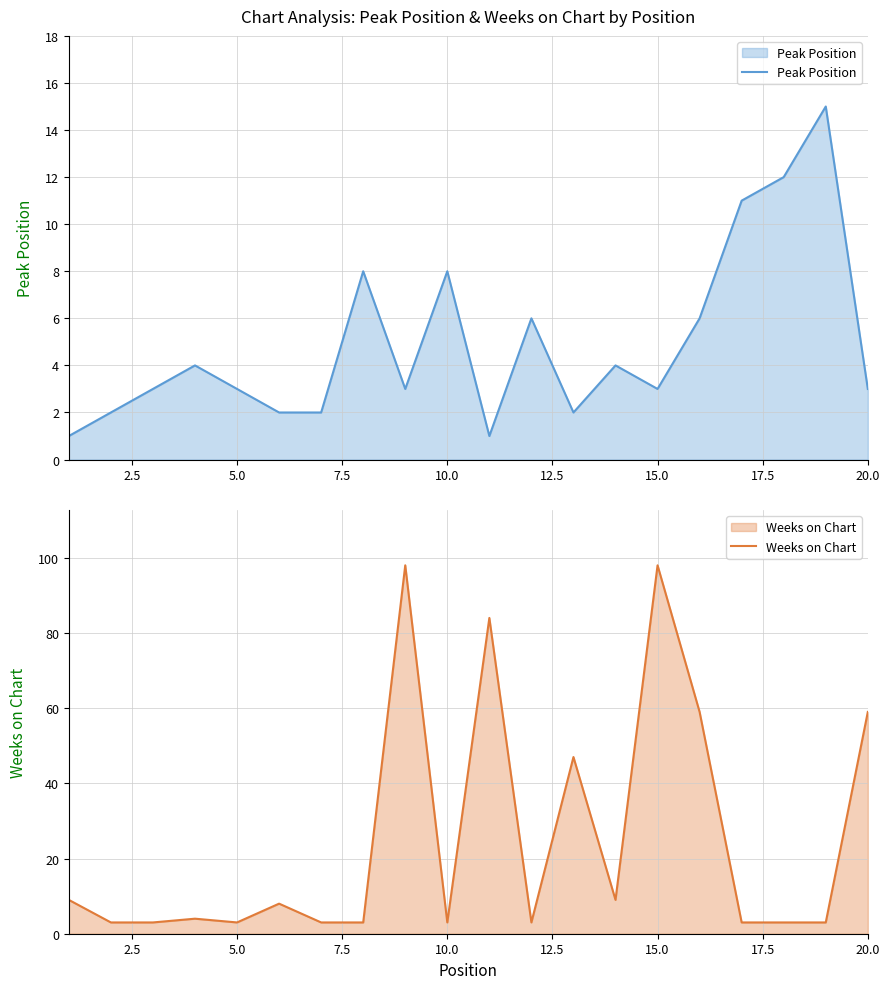

Does the chart display data point markers on the line(s)?

No